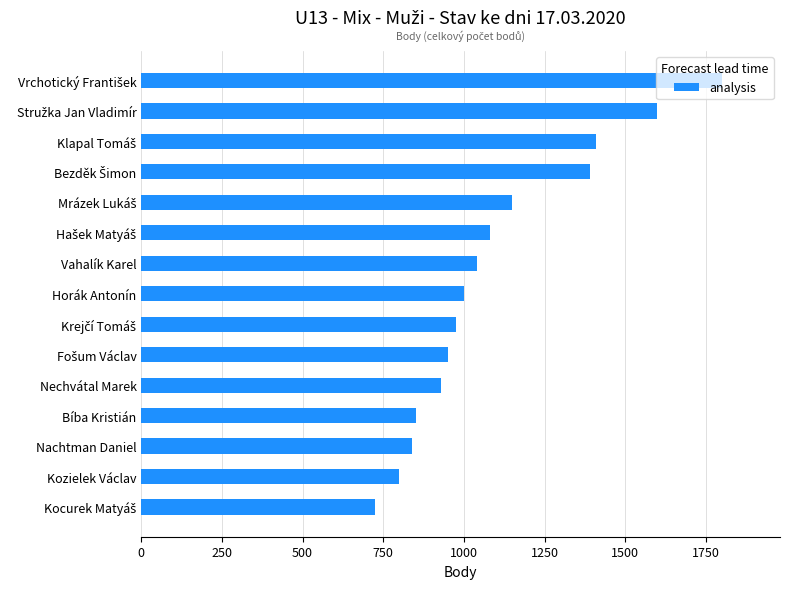

What is the label of the 3rd bar from the bottom?

Nachtman Daniel